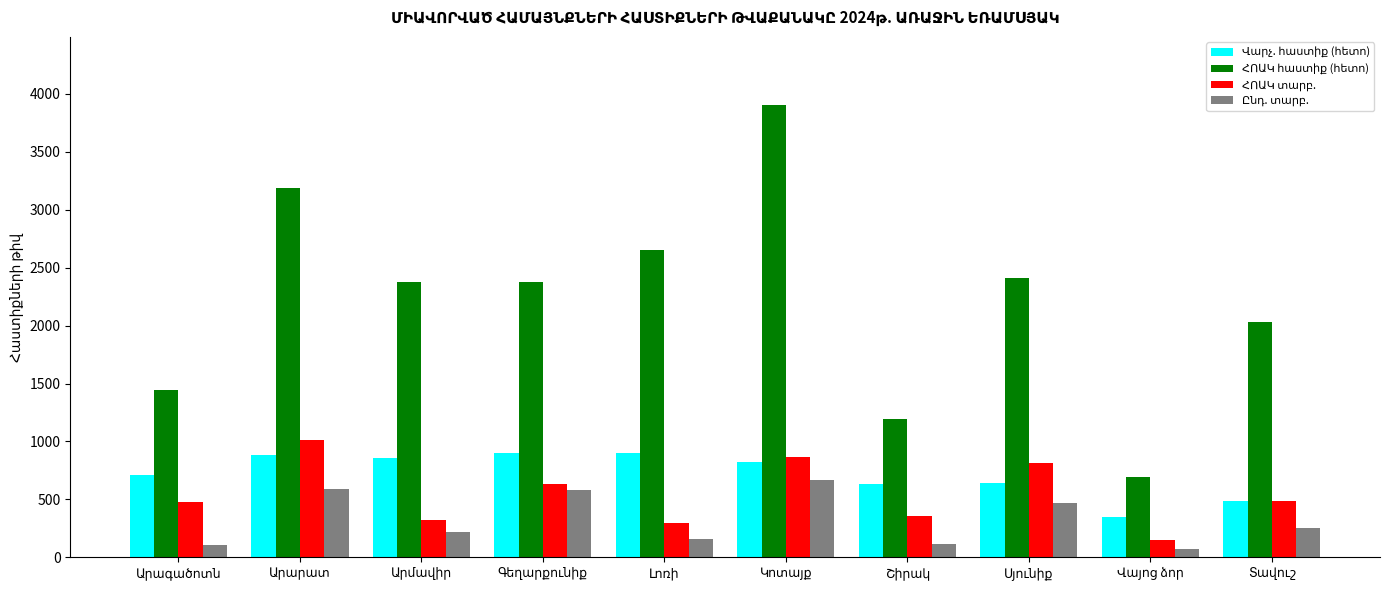

Read the Վարչ. հաստիք (հետո) value at Արմավիր.

856.0